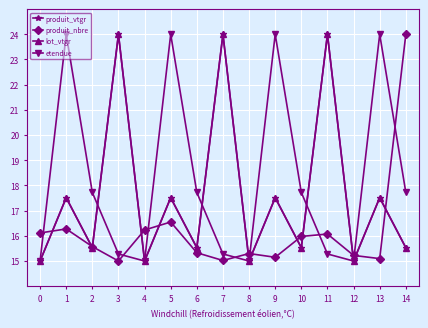

What is the value of the produit_nbre point at the 13th from the left?

15.2